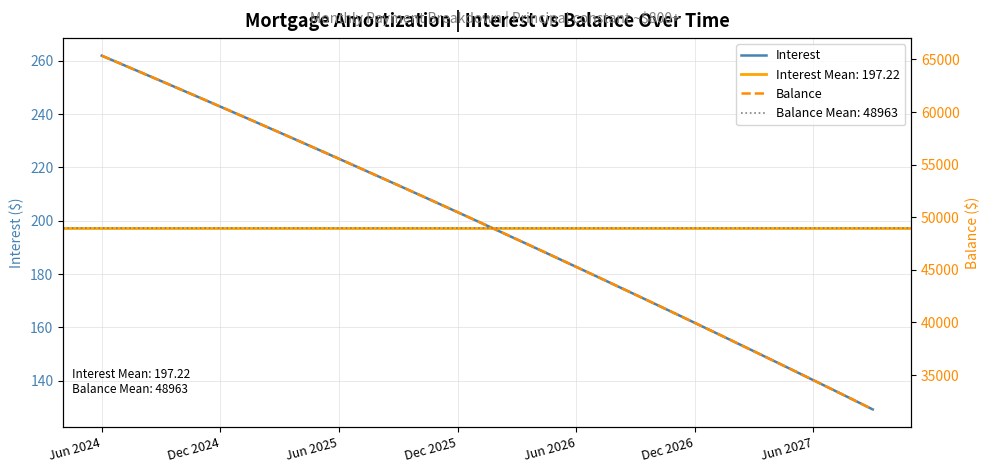

Count the number of categories in the chart.

40